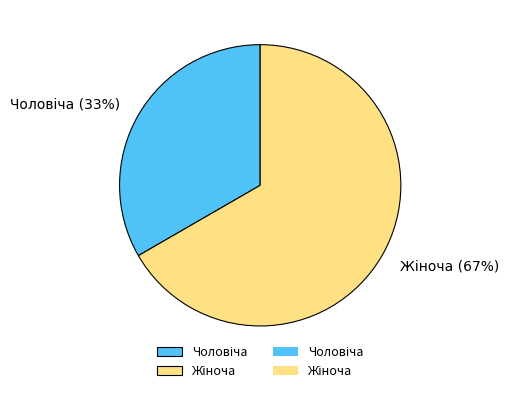

Is there any slice that represents more than half of the pie?

Yes